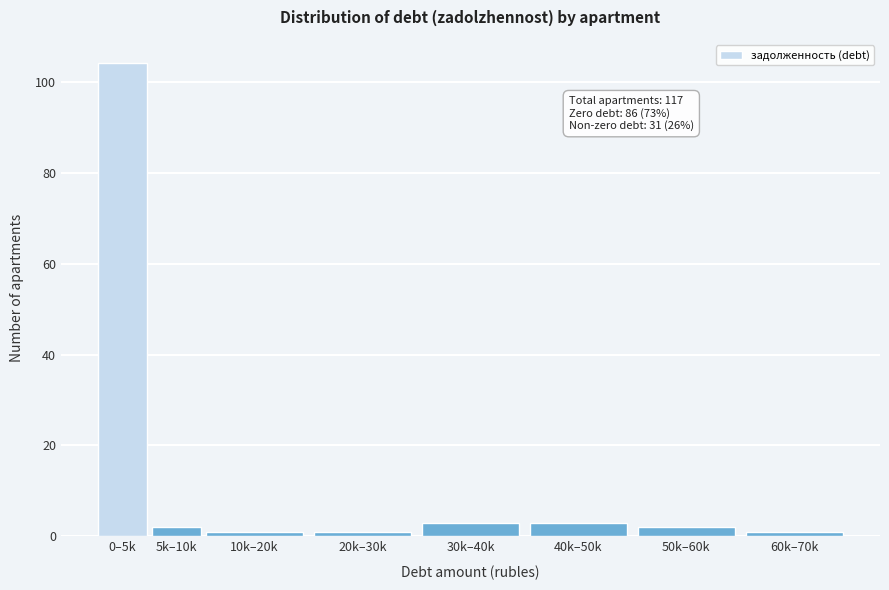

Reading left to right, extract all data points from this chart.

104	2	1	1	3	3	2	1